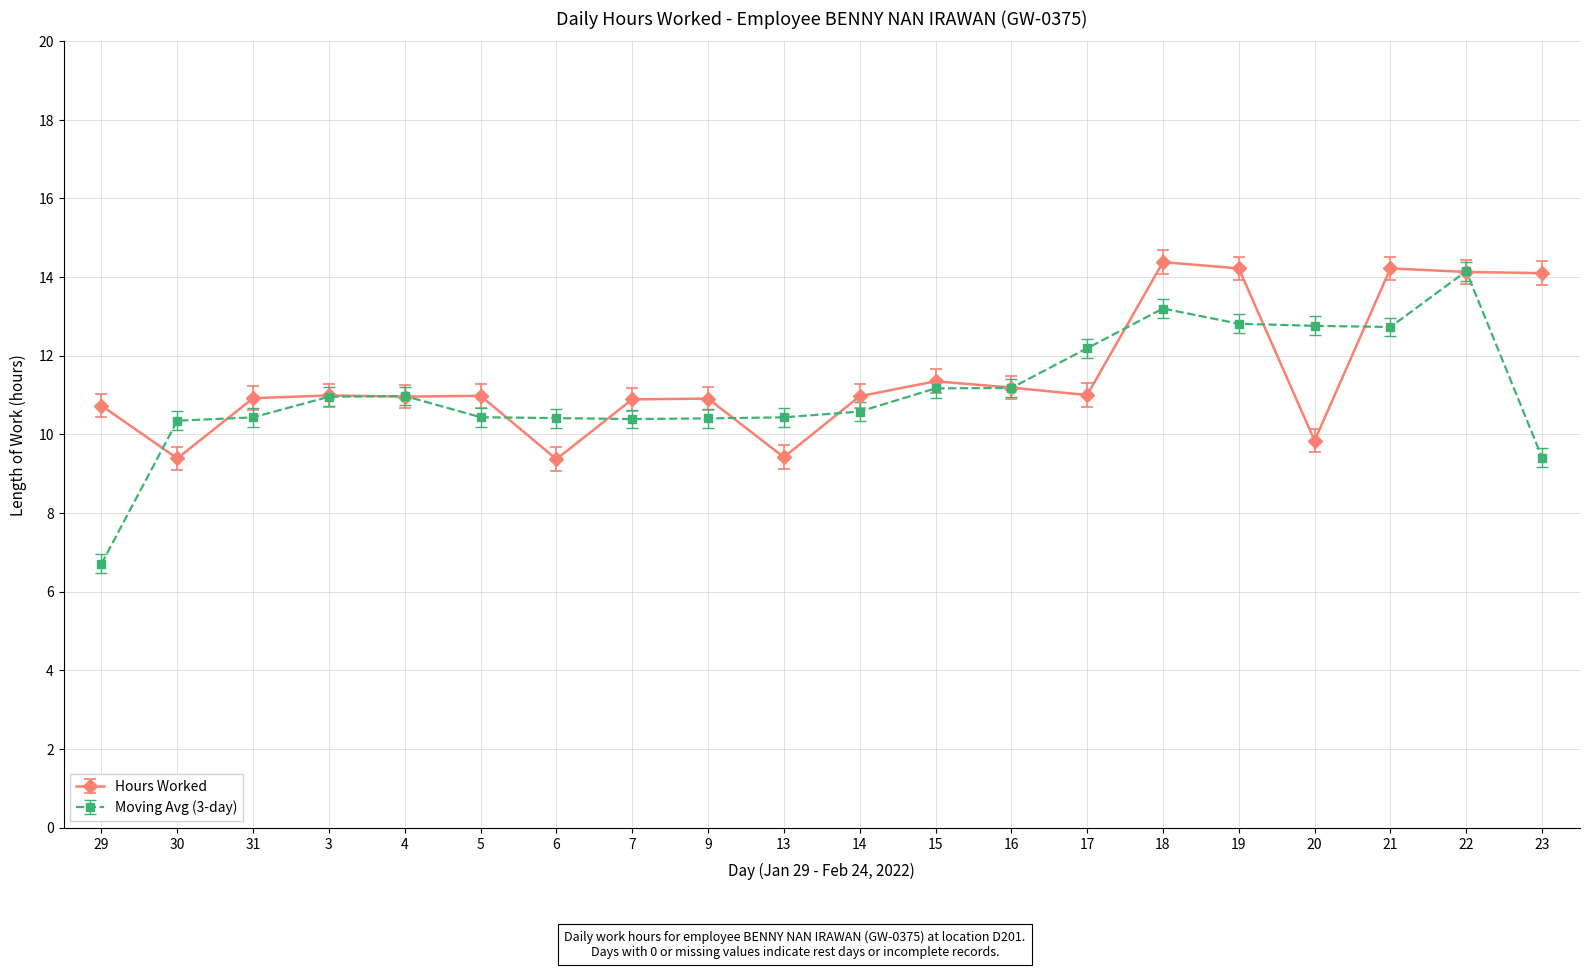

True or false: Hours Worked has more than 2 interior local peaks.

True